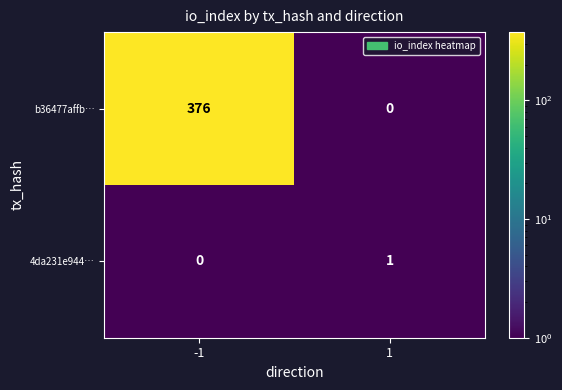

Which series has the largest total across all categories?

b36477affb…